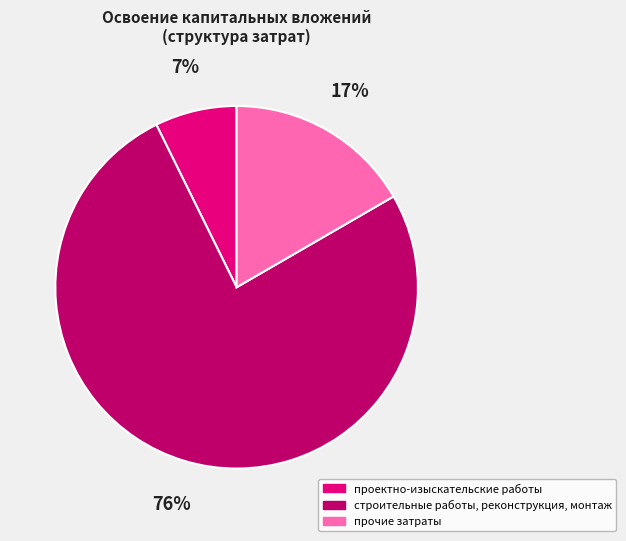

Does строительные работы, реконструкция, монтаж account for over 50% of the chart?

Yes